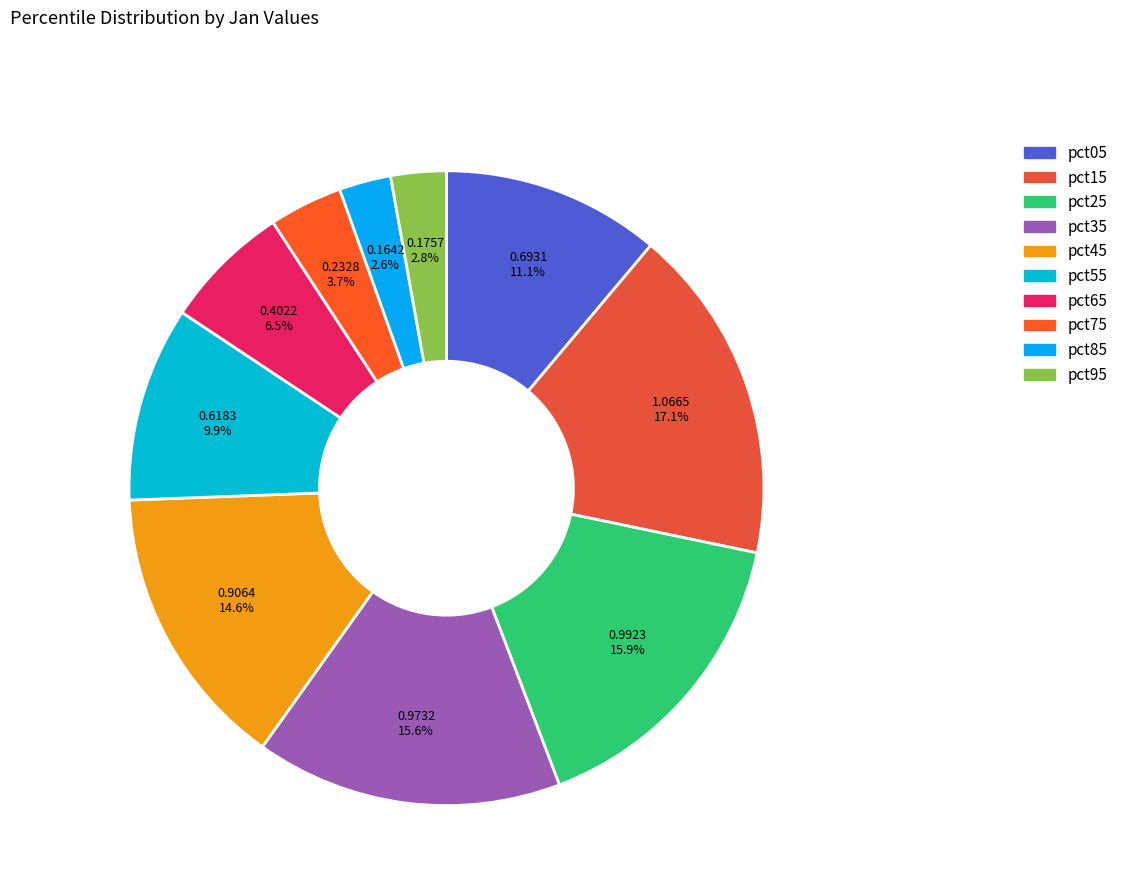

What is the change in value from pct25 to pct45?

-0.1